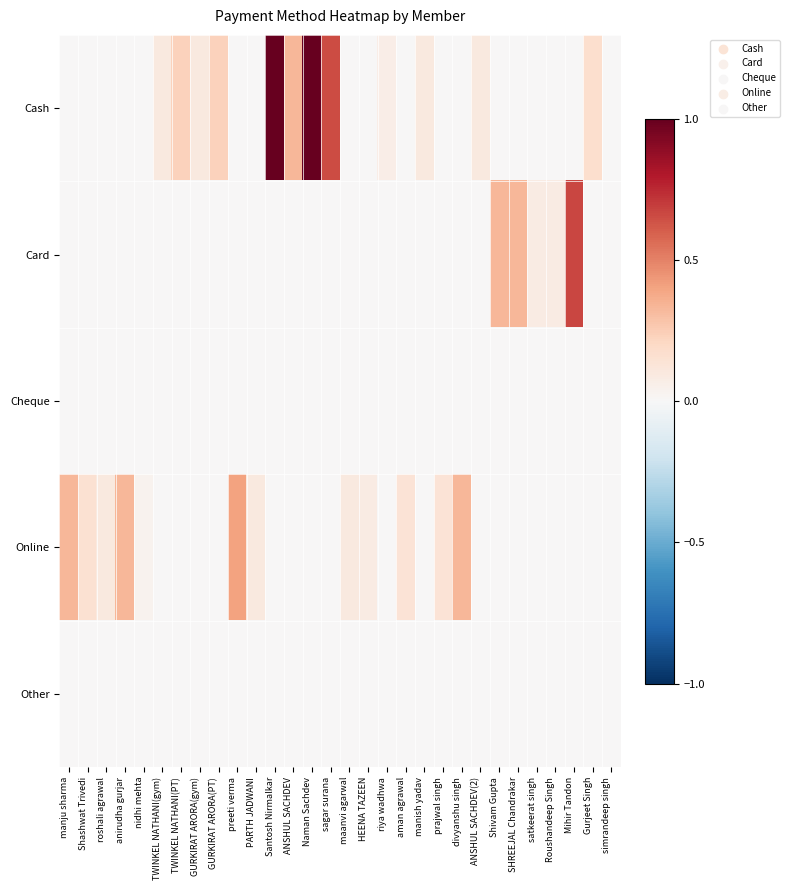

Between GURKIRAT ARORA(gym) and ANSHUL SACHDEV(2), which series saw the biggest shift?

Cash